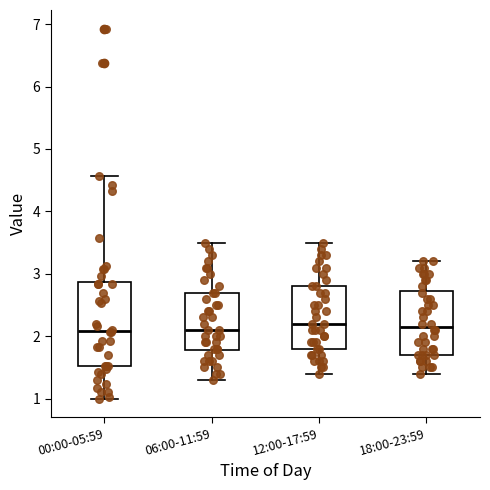

Reading left to right, transcribe this box plot: for each box, give where its median line is, the range the box spans, and where its two whiskers end, as read against the y-axis. The values are not printed on the chart, so give them approximately, as read against the axis.

00:00-05:59: median 2.1, box 1.5 to 2.9, whiskers 1.0 to 4.6
06:00-11:59: median 2.1, box 1.8 to 2.7, whiskers 1.3 to 3.5
12:00-17:59: median 2.2, box 1.8 to 2.8, whiskers 1.4 to 3.5
18:00-23:59: median 2.2, box 1.7 to 2.7, whiskers 1.4 to 3.2